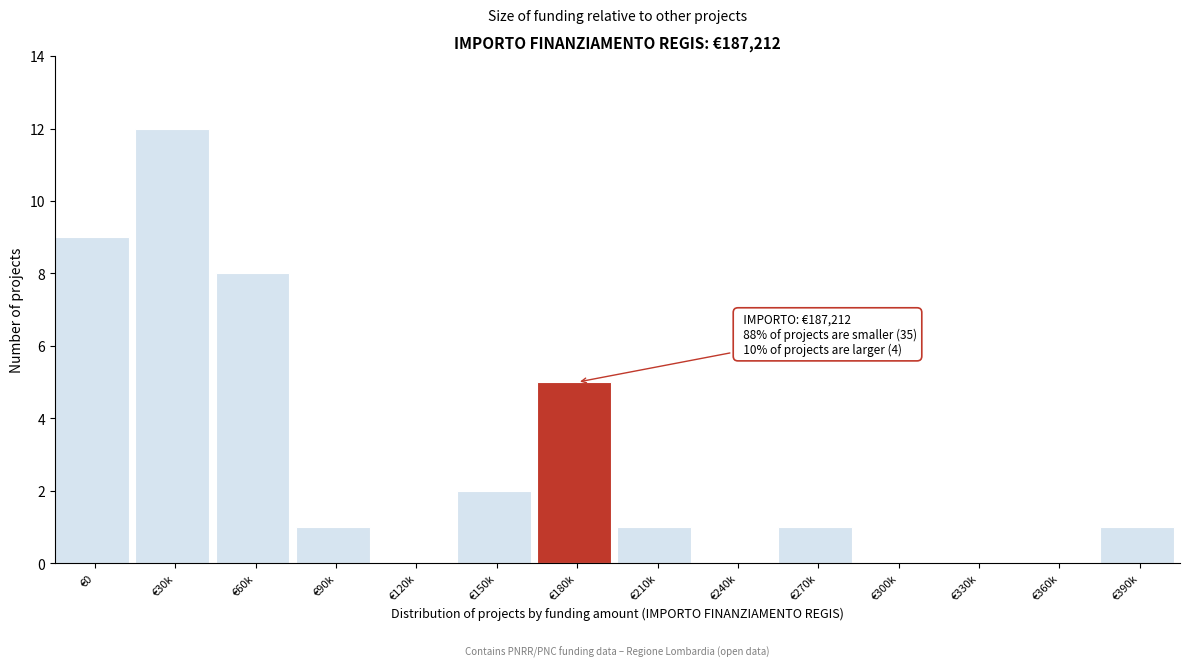

Reading left to right, extract all data points from this chart.

€0=9	€30k=12	€60k=8	€90k=1	€120k=0	€150k=2	€180k=5	€210k=1	€240k=0	€270k=1	€300k=0	€330k=0	€360k=0	€390k=1